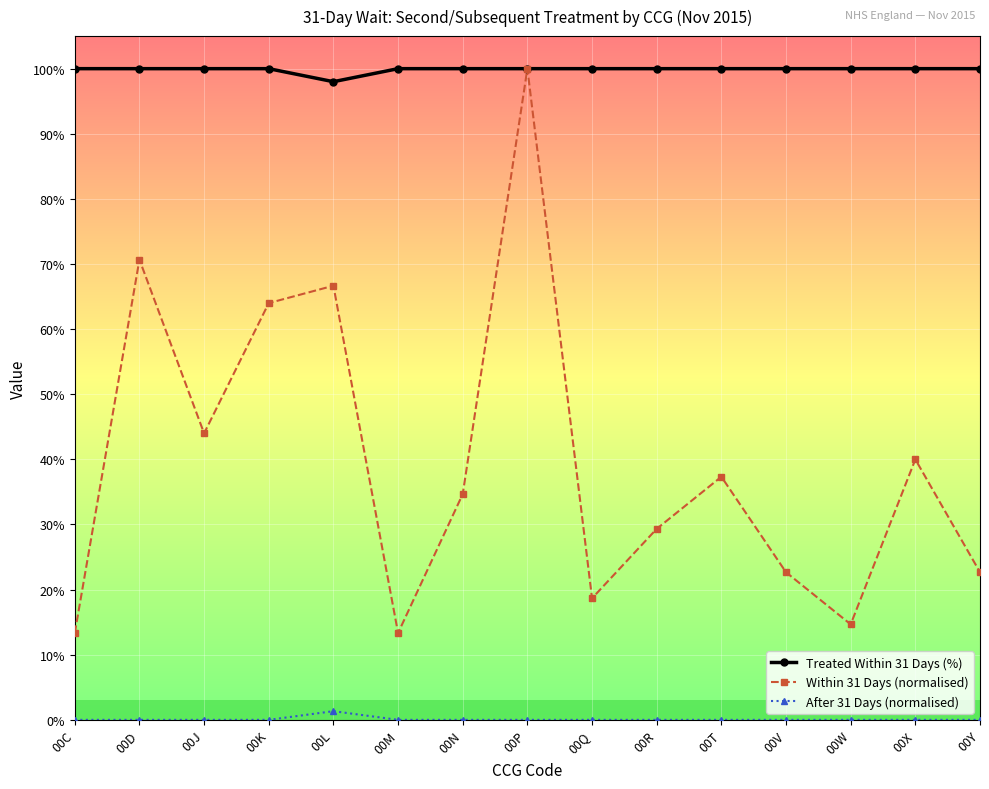

What are all the series names shown in the legend?

Treated Within 31 Days (%), Within 31 Days (normalised), After 31 Days (normalised)